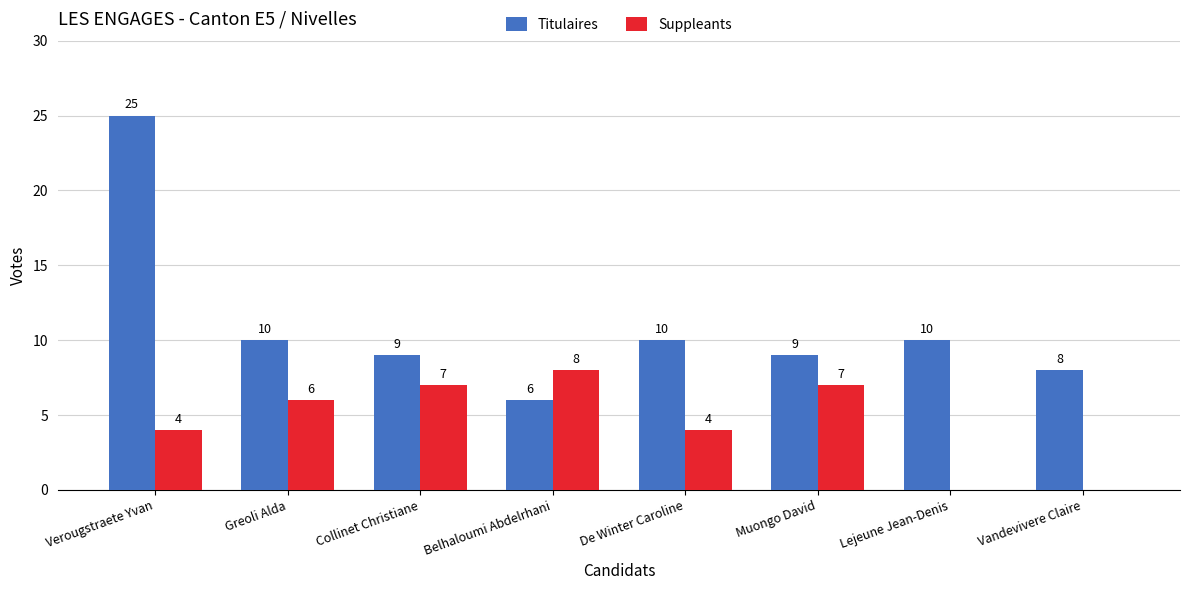

What is the total value across all series at Belhaloumi Abdelrhani?

14